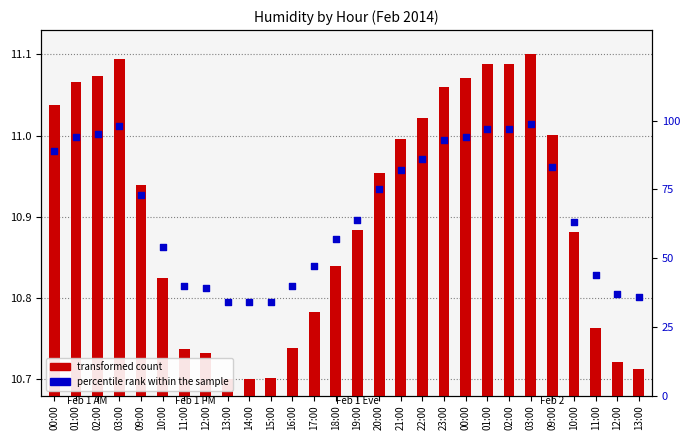

Which series has the widest spread of Y values?

percentile rank within the sample